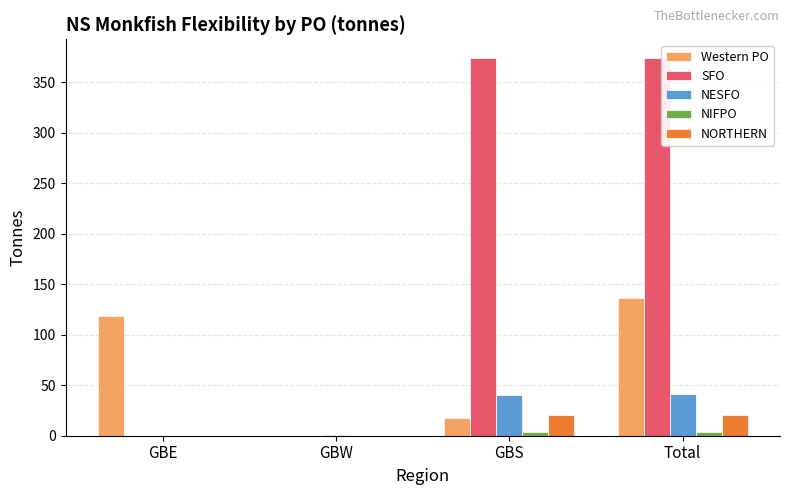

Which series changed the most between GBS and Total?

Western PO